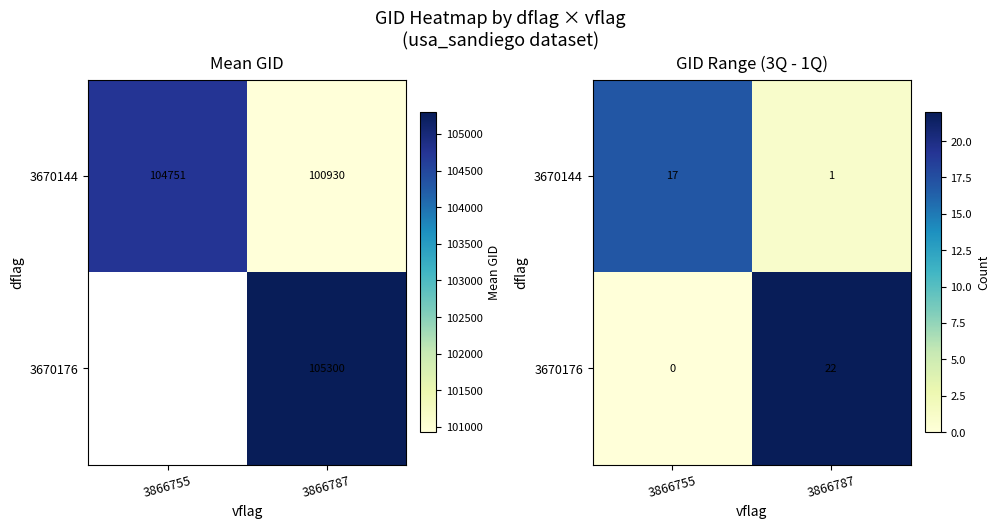

Which series changed the most between 3866755 and 3866787?

3670176